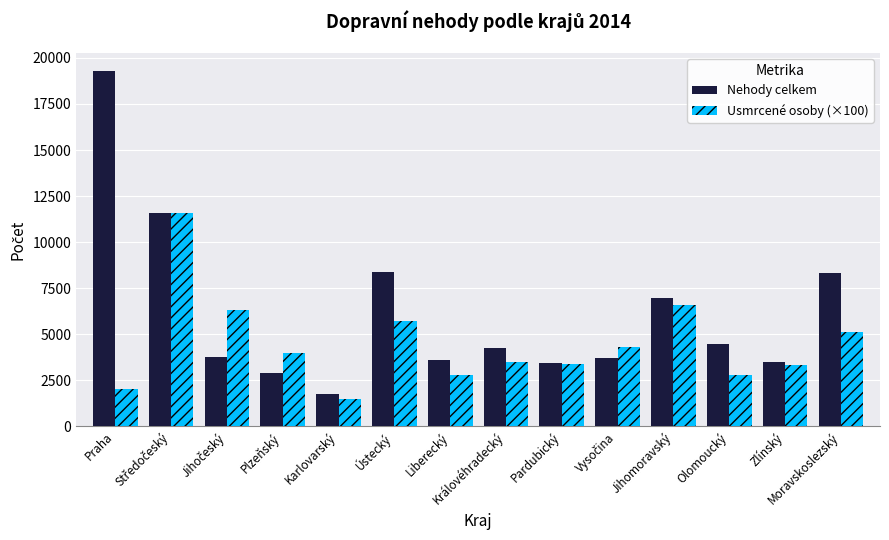

Which series has the widest spread of values?

Nehody celkem